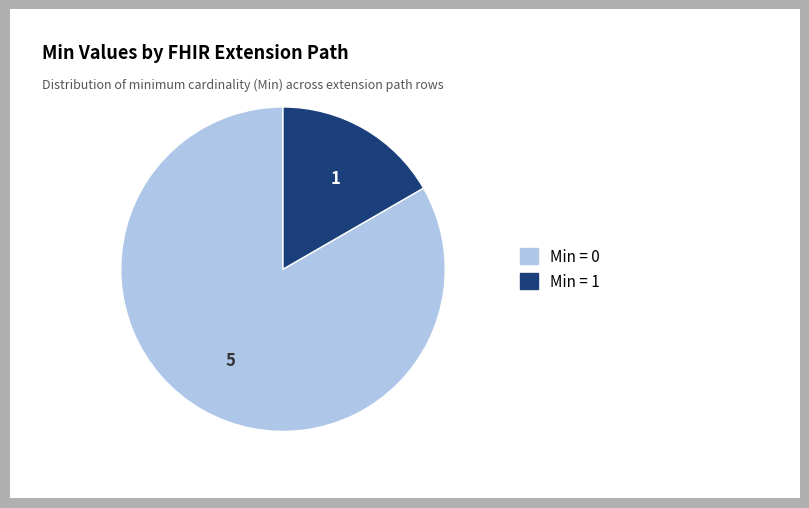

Does any single category account for the majority?

Yes